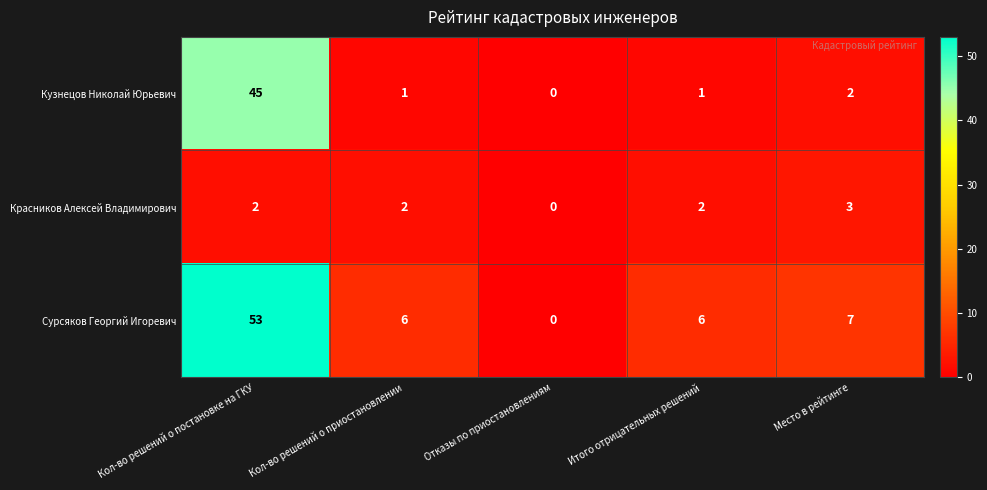

Rank the series by their maximum value, from highest to lowest.

Сурсяков Георгий Игоревич, Кузнецов Николай Юрьевич, Красников Алексей Владимирович